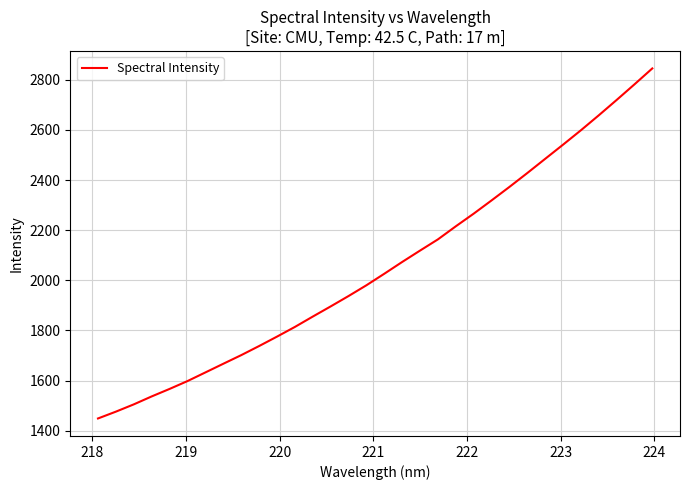

What is the greatest value displayed?

2845.4